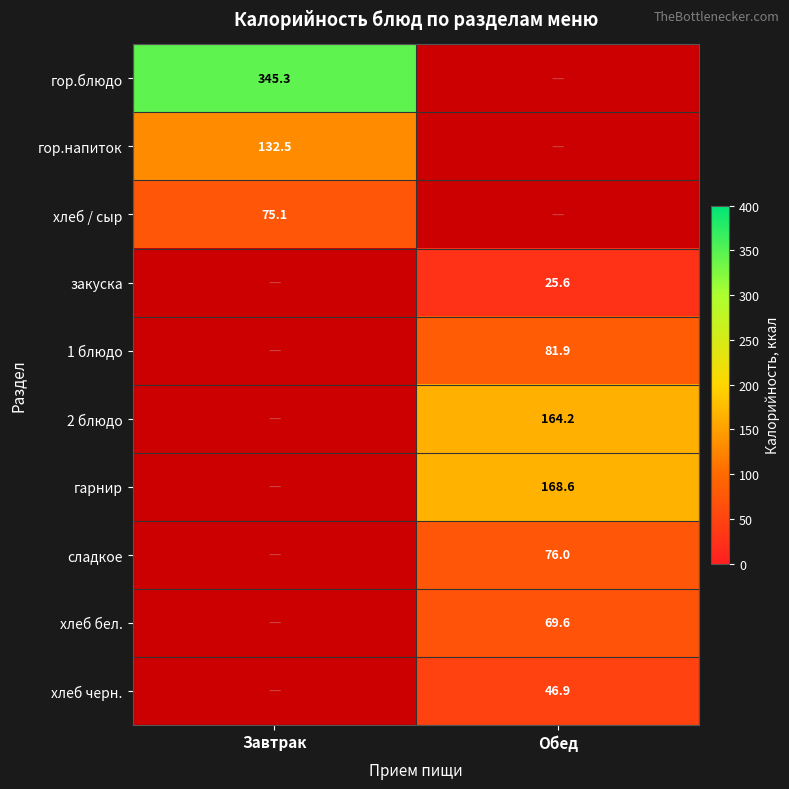

Is it true that хлеб черн. equals 46.9 at Обед?

True